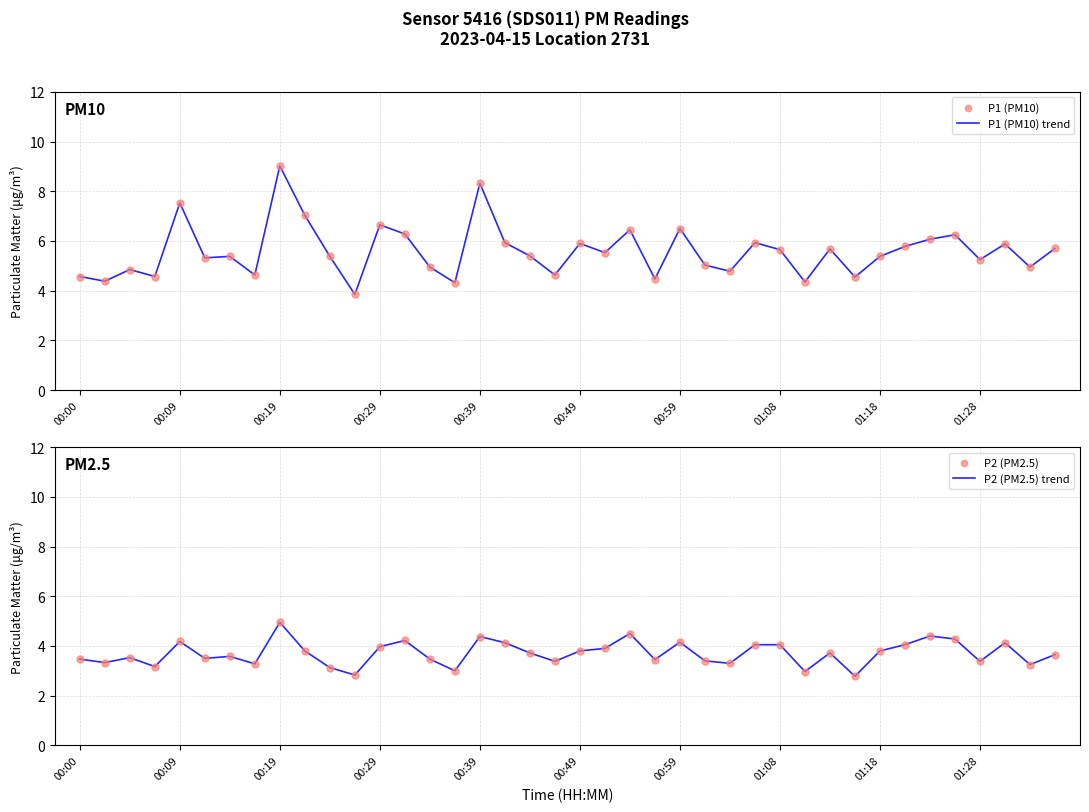

What is the maximum value for P1 (PM10) trend?

9.0